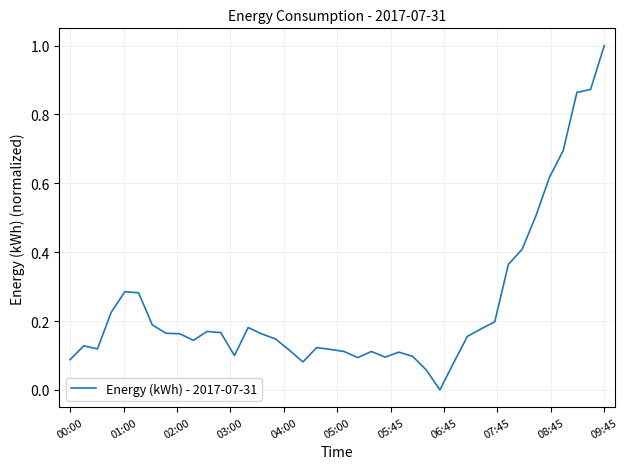

What is the maximum value shown in the chart?

1.0